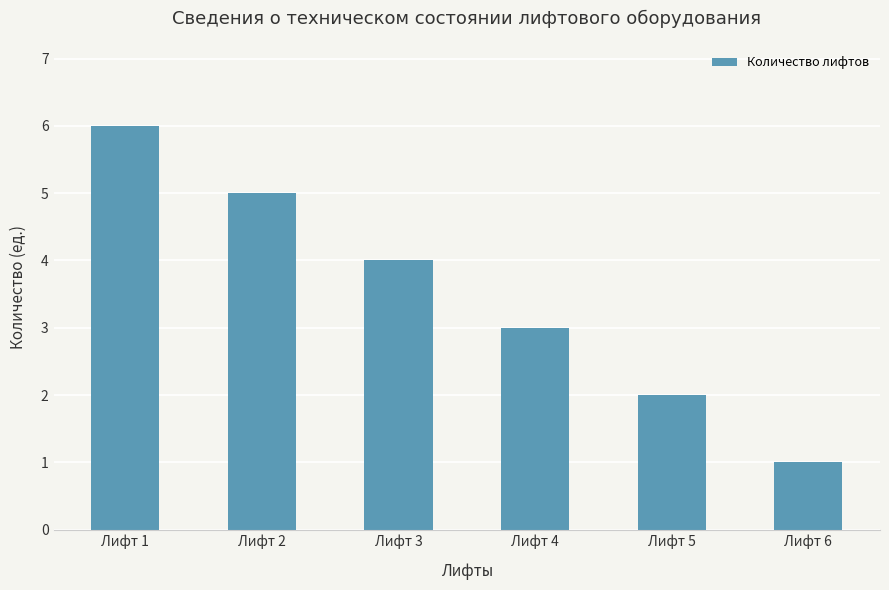

What is the ratio of the value at Лифт 3 to the value at Лифт 5?

2.0